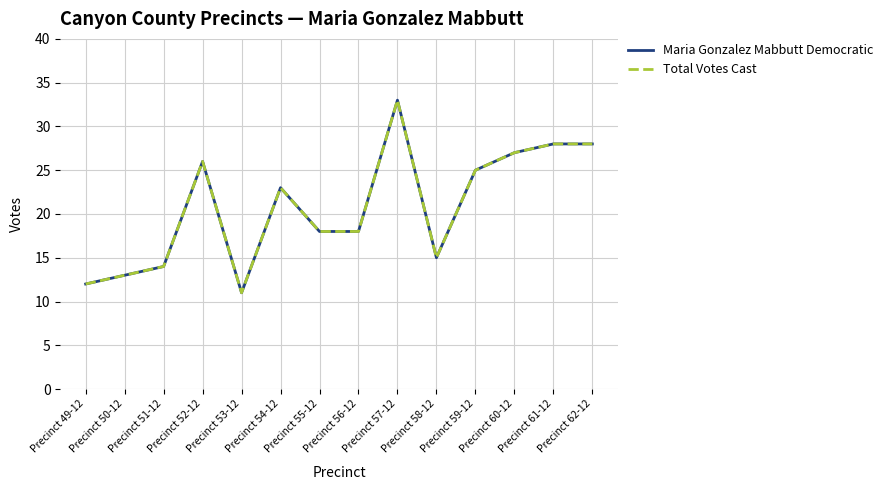

Does the chart display data point markers on the line(s)?

No